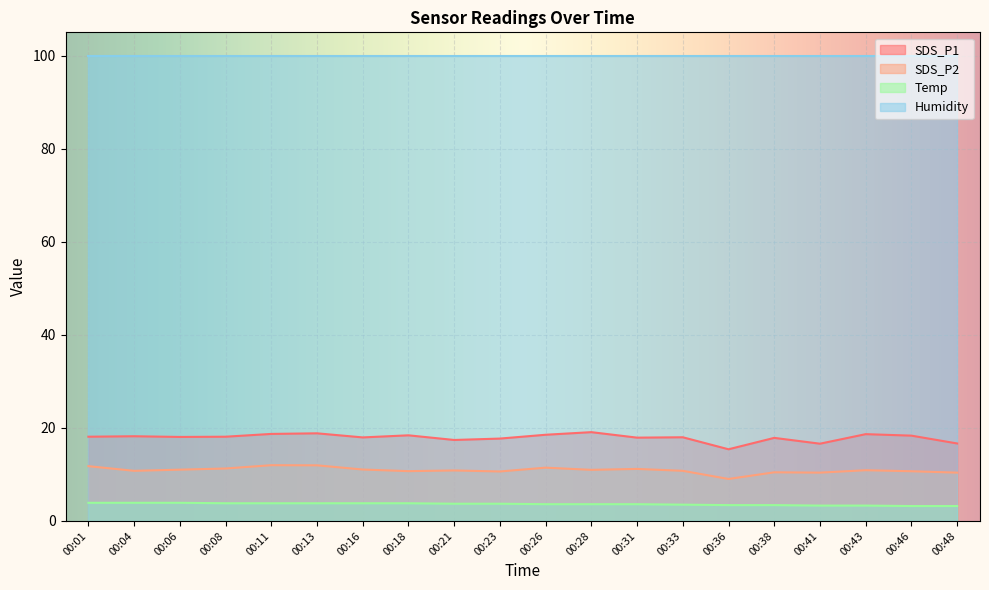

How many values in the SDS_P1 series exceed 18?

11